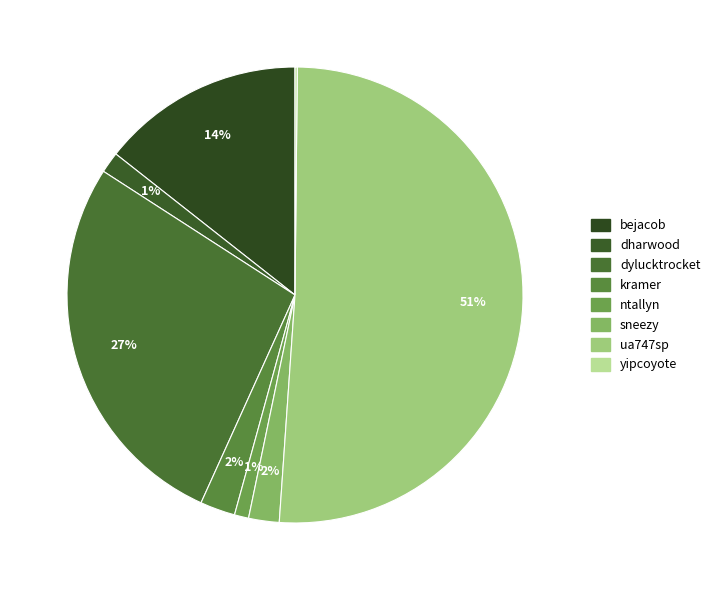

Which slice is the smallest?

yipcoyote